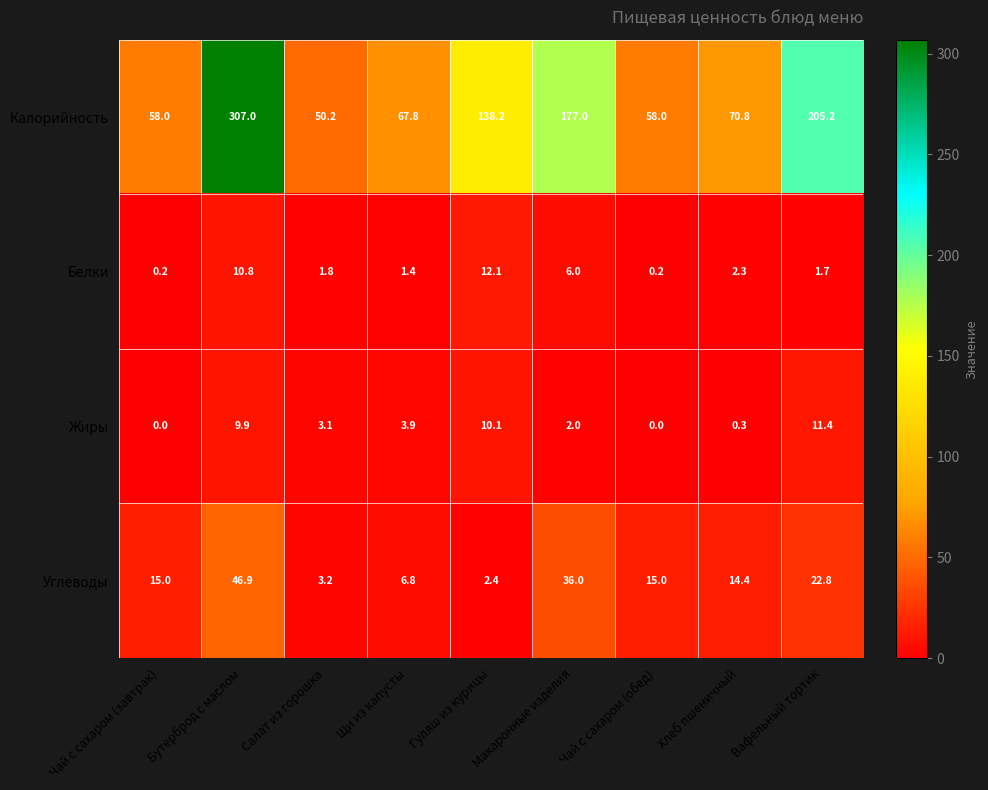

Which label corresponds to the largest value in the chart?

Бутерброд с маслом